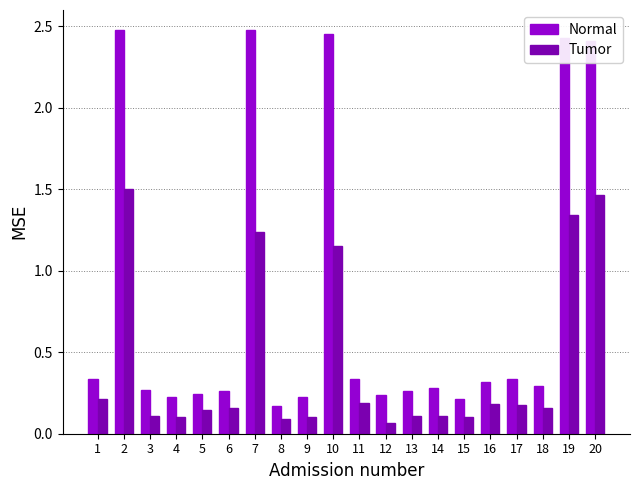

Which series has the largest range (max minus min)?

Normal